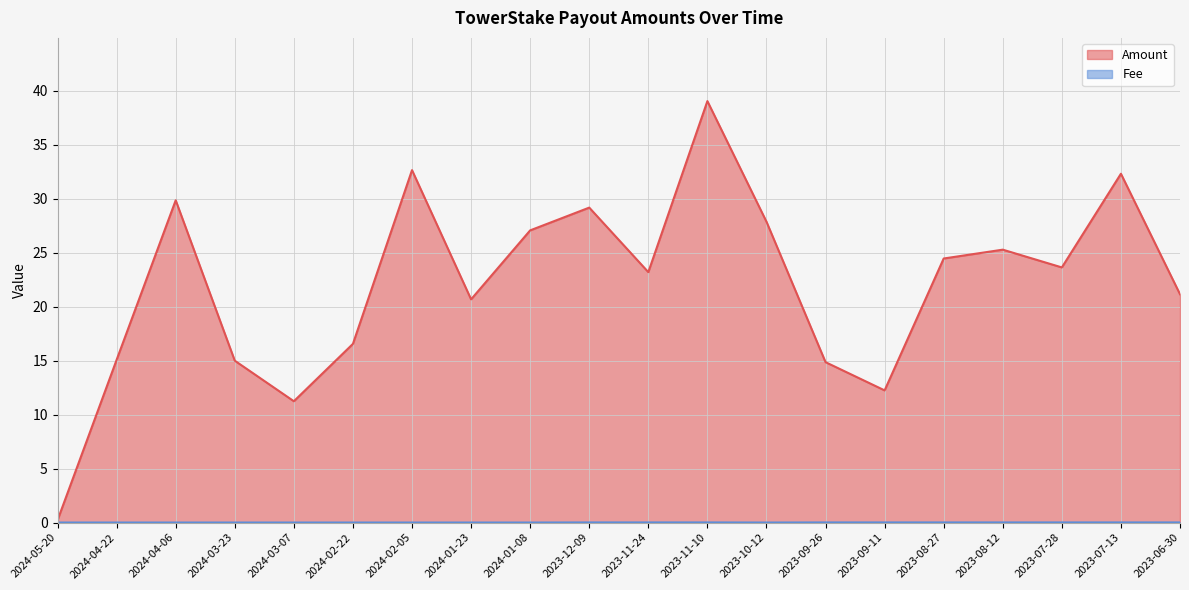

Reading left to right, transcribe all the data shown in this chart.

Amount: 0.2	15.1	29.9	15.0	11.2	16.6	32.7	20.7	27.1	29.2	23.2	39.0	27.9	14.9	12.2	24.5	25.3	23.6	32.3	21.2
Fee: 0.0	0.0	0.0	0.0	0.0	0.0	0.0	0.0	0.0	0.0	0.0	0.0	0.0	0.0	0.0	0.0	0.0	0.0	0.0	0.0